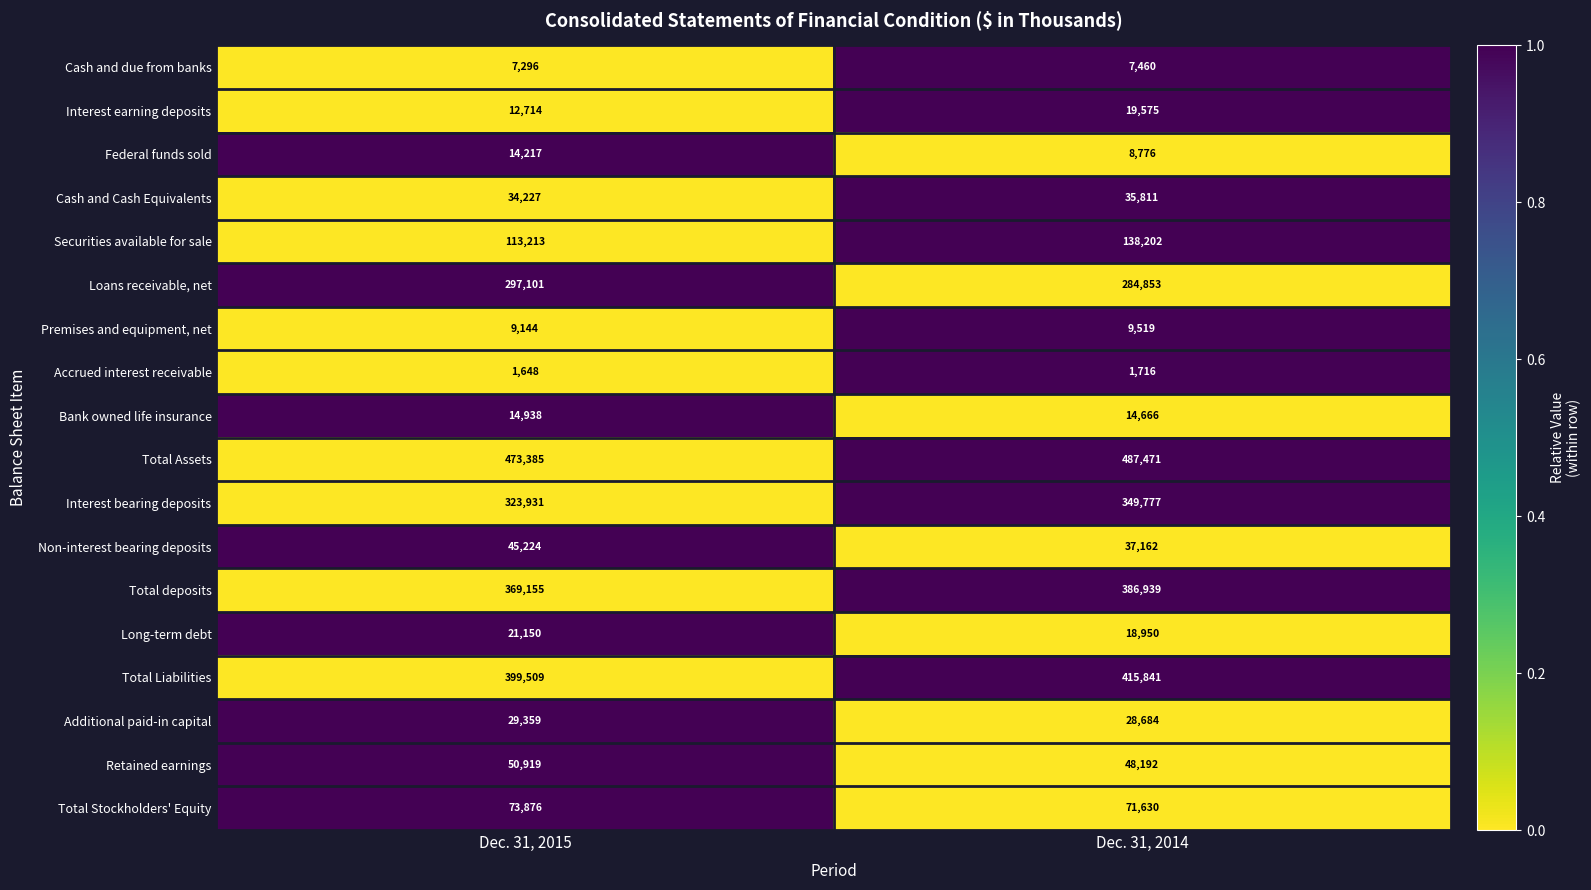

At which label does Total Assets reach its peak?

Dec. 31, 2014